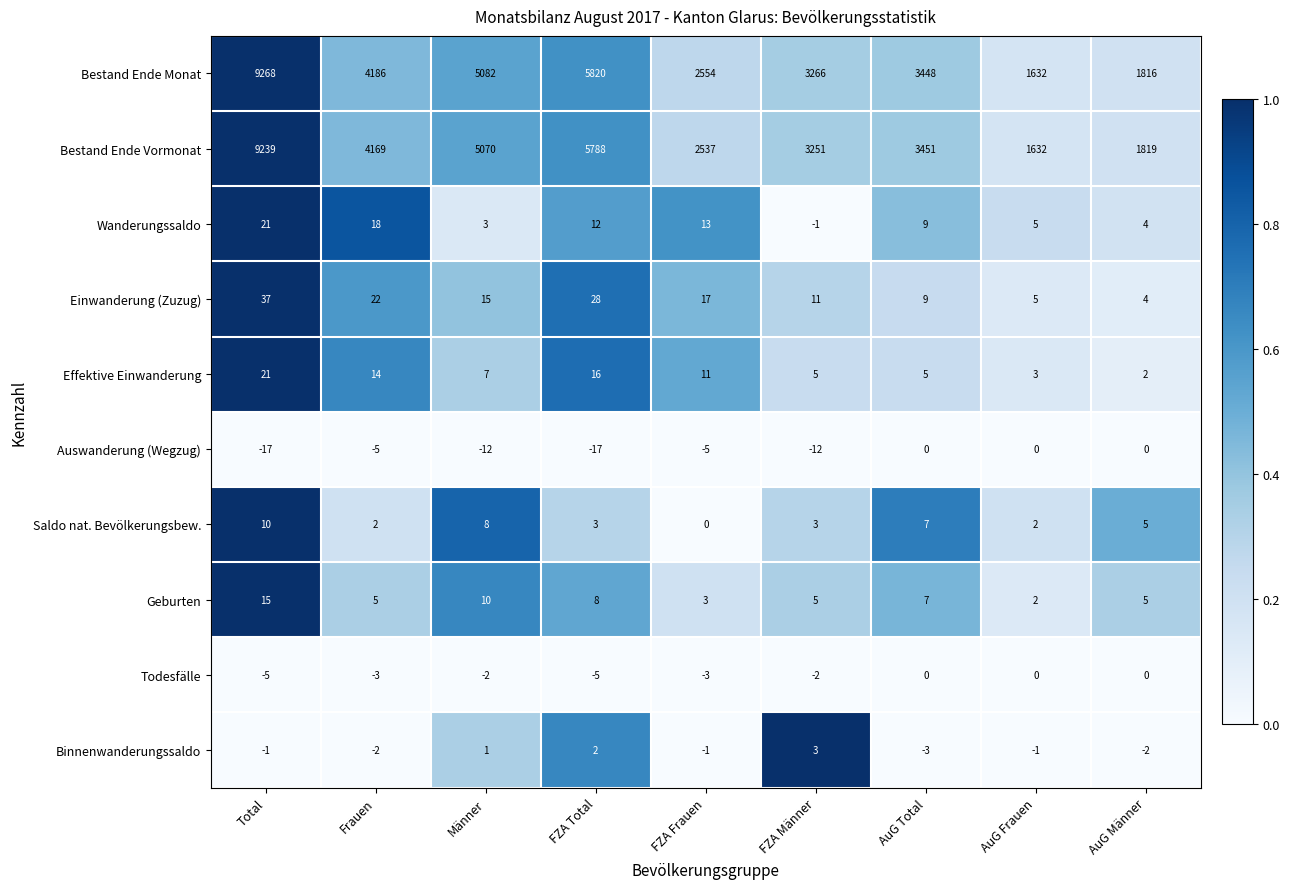

Between Total and Frauen, which series saw the biggest shift?

Bestand Ende Monat